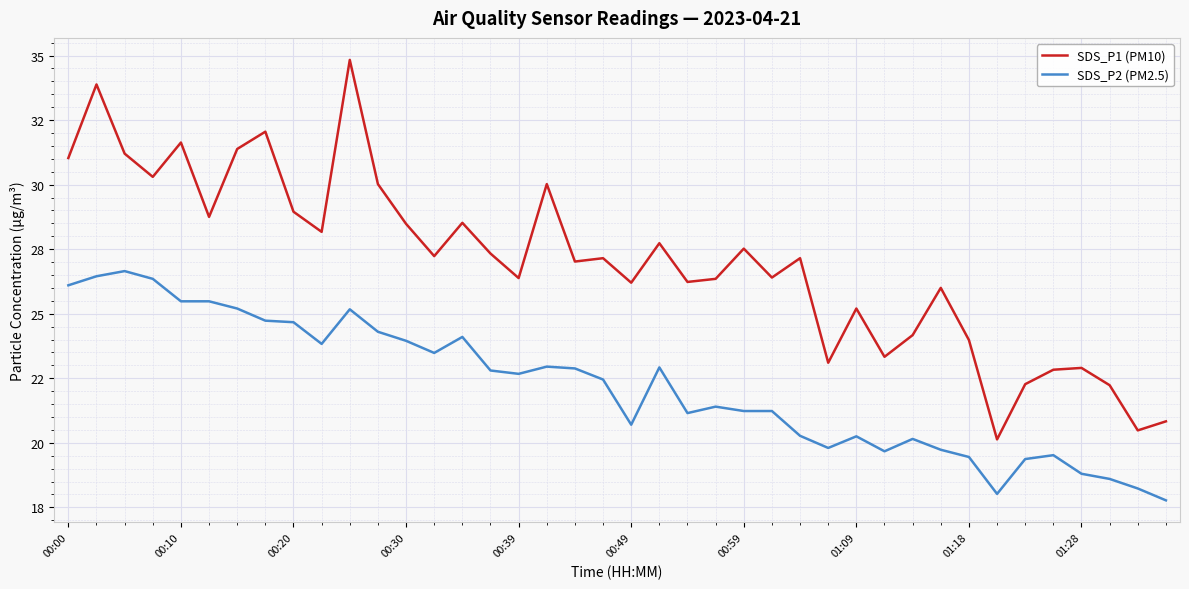

What are all the series names shown in the legend?

SDS_P1 (PM10), SDS_P2 (PM2.5)